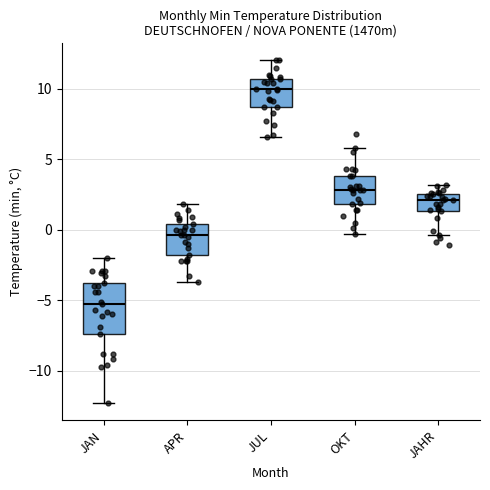

Reading left to right, transcribe this box plot: for each box, give where its median line is, the range the box spans, and where its two whiskers end, as read against the y-axis. The values are not printed on the chart, so give them approximately, as read against the axis.

JAN: median -5.5, box -7.5 to -4.0, whiskers -12.5 to -2.0
APR: median -0.5, box -2.0 to 0.5, whiskers -3.5 to 2.0
JUL: median 10.0, box 8.5 to 10.5, whiskers 6.5 to 12.0
OKT: median 3.0, box 2.0 to 4.0, whiskers -0.5 to 6.0
JAHR: median 2.0, box 1.5 to 2.5, whiskers -0.5 to 3.0